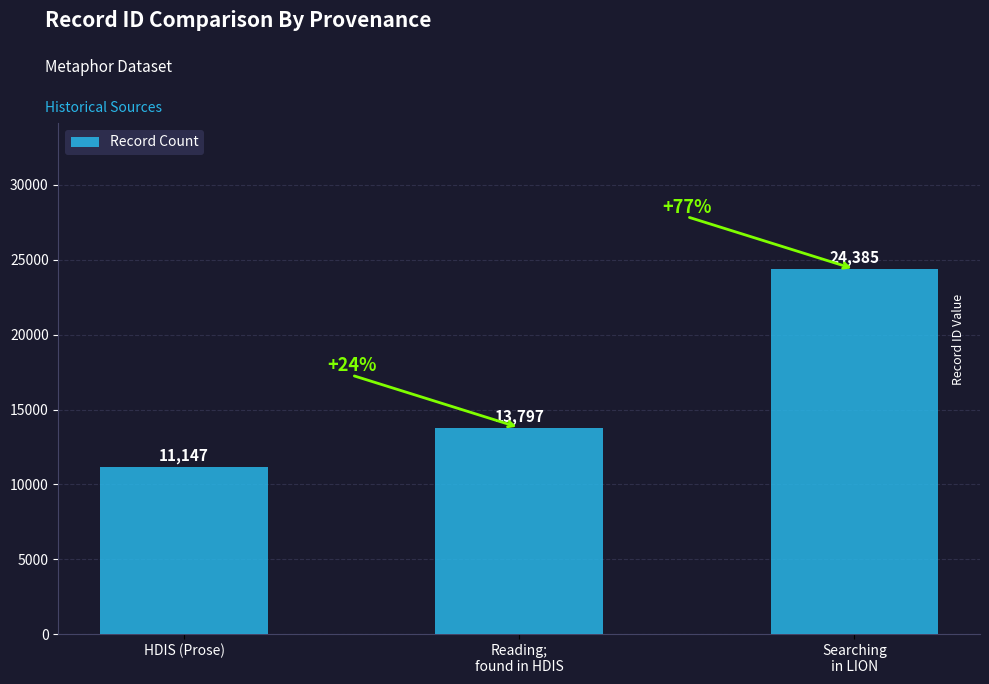

What is the sum of all values?

49329